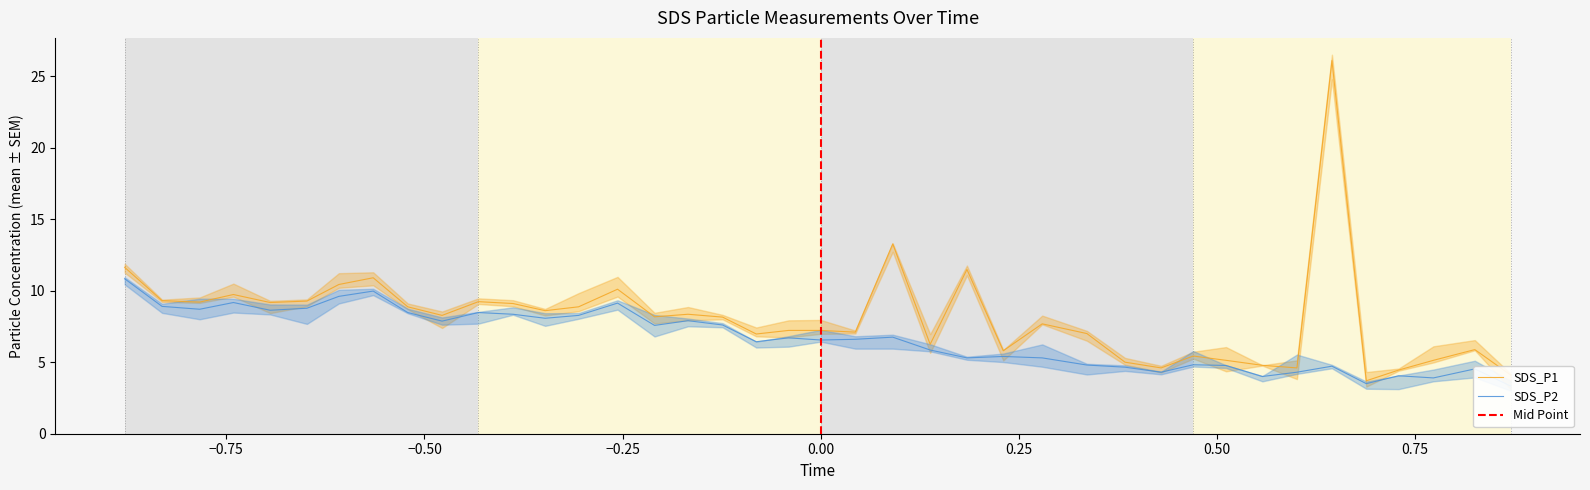

Does the chart have visible grid lines?

No